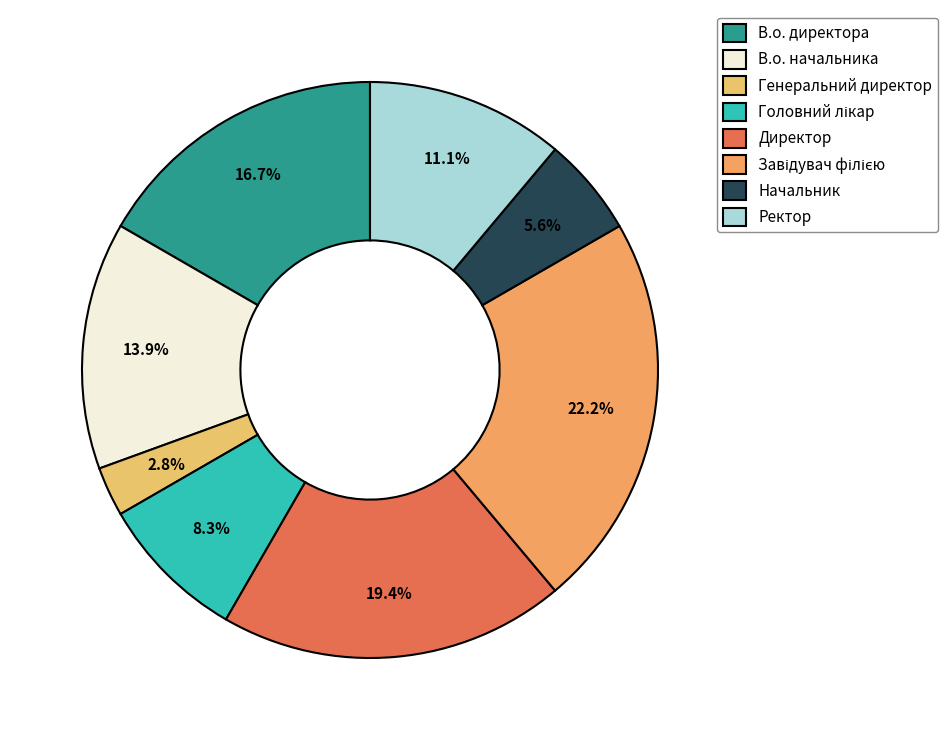

To the nearest percent, what portion does Генеральний директор represent?

3%